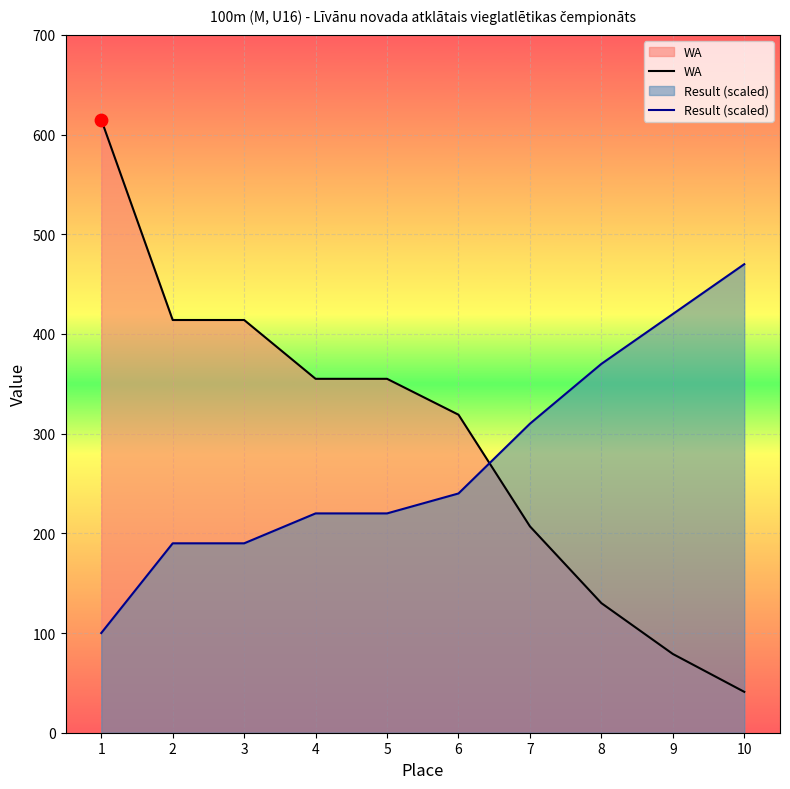

Which series contains the lowest Y value?

WA